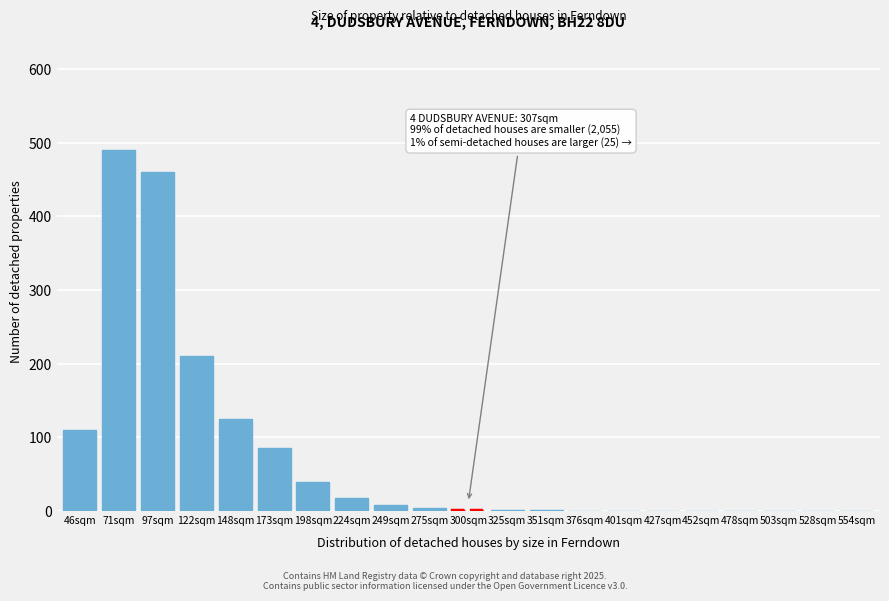

Where is the data nearest to the value 245?

122sqm